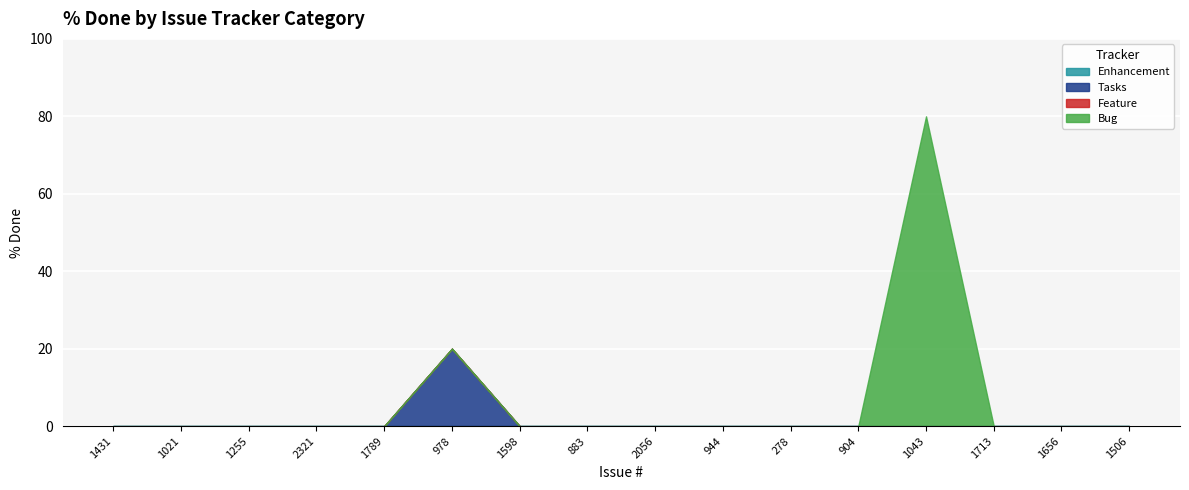

What is the sum of all Bug values?

80